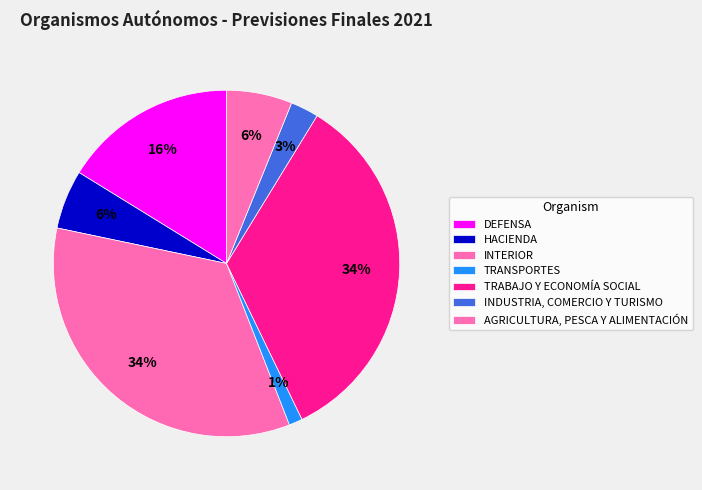

Is the sum of HACIENDA and INDUSTRIA, COMERCIO Y TURISMO greater than half?

No